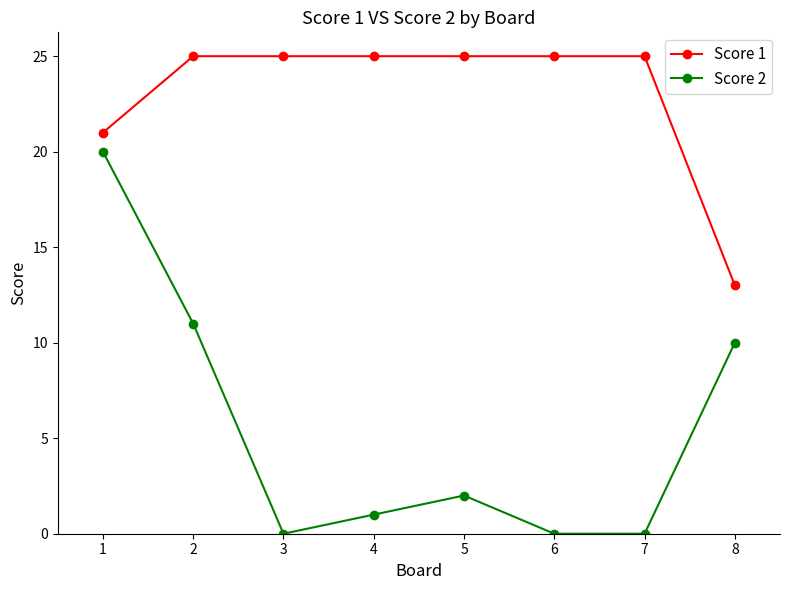

Is it true that Score 1 equals 37 at 4?

False